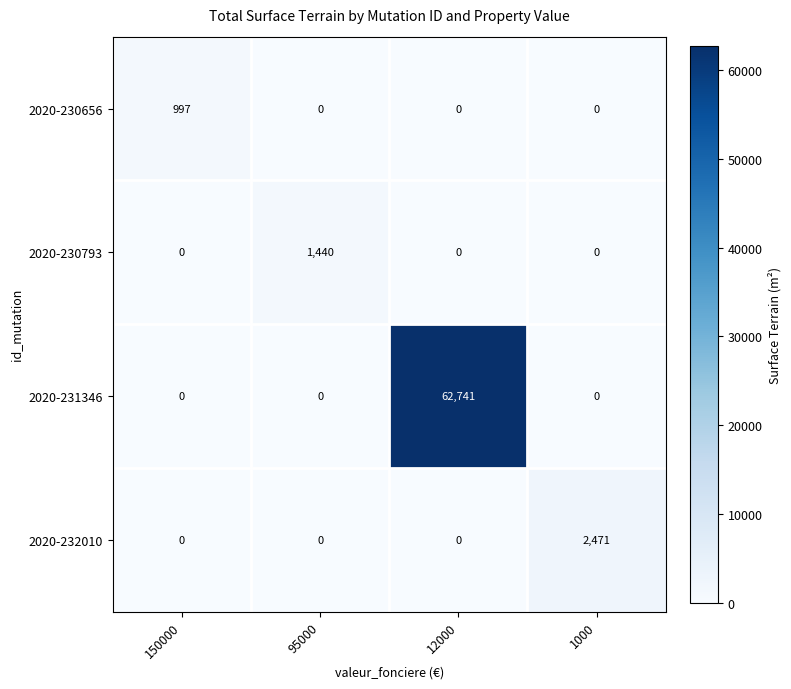

True or false: 2020-230793 has a value of 0 at 1000.

True